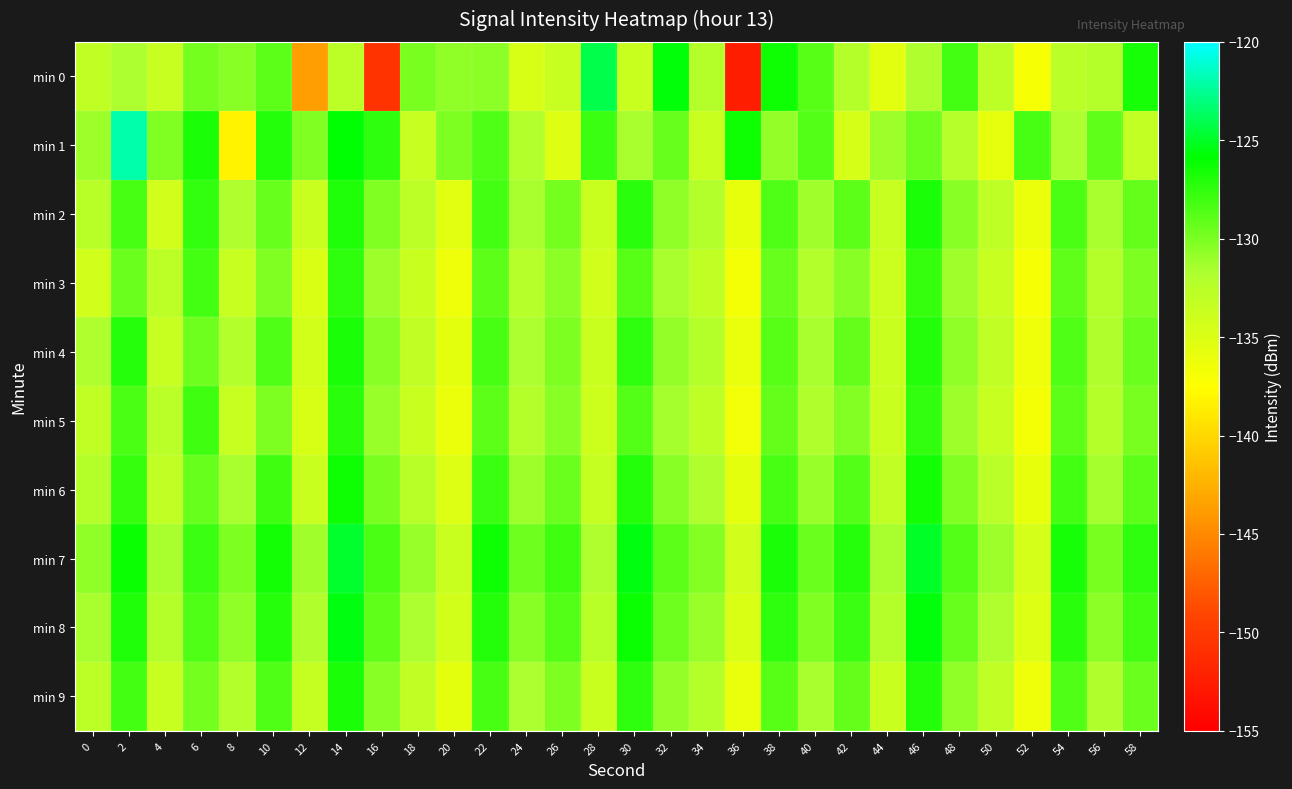

List the series in order of their peak value, highest first.

min 1, min 0, min 7, min 8, min 6, min 2, min 4, min 9, min 5, min 3